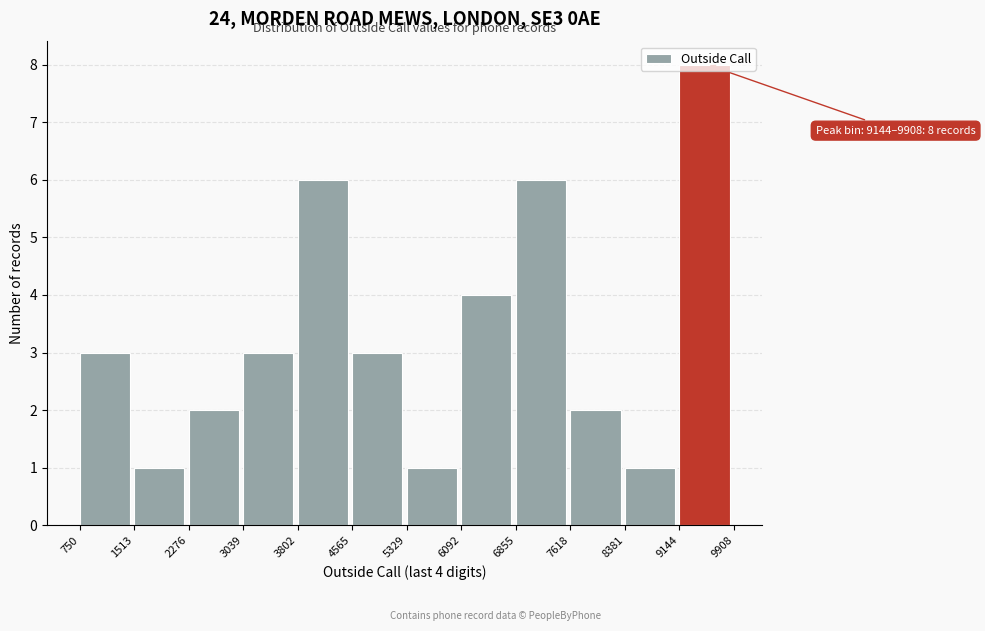

Which range on the x-axis has the tallest bar?

9144 to 9908